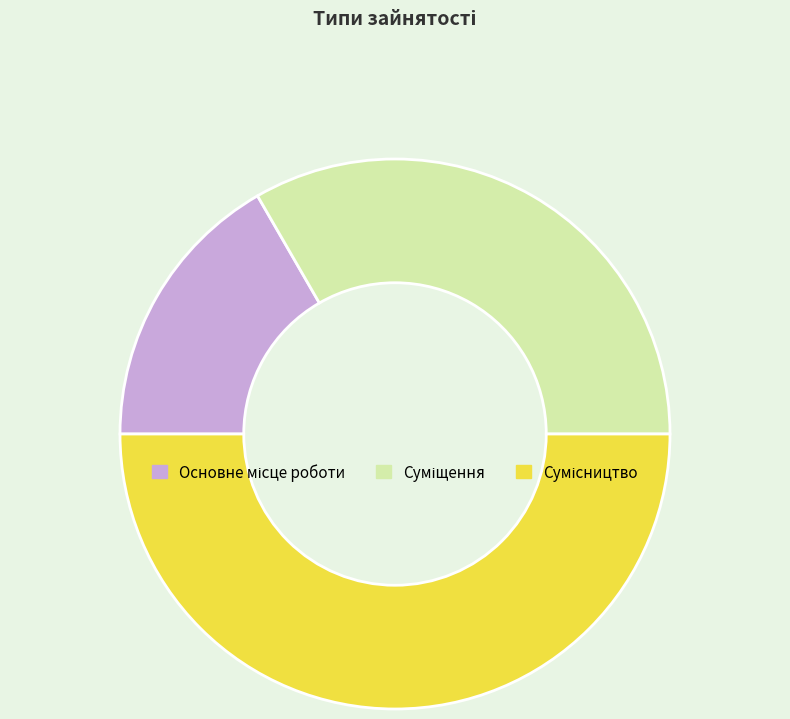

Is Сумісництво the majority of the pie?

No